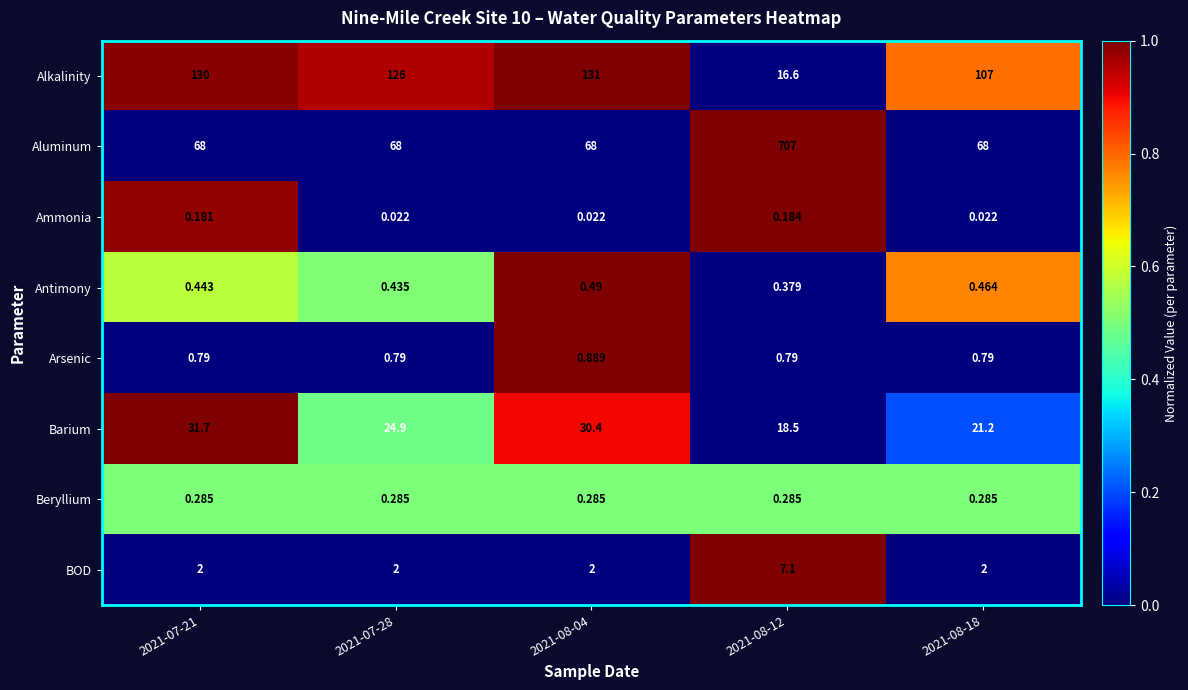

Is the value of Aluminum at 2021-08-12 greater than the value of Alkalinity at 2021-07-28?

Yes